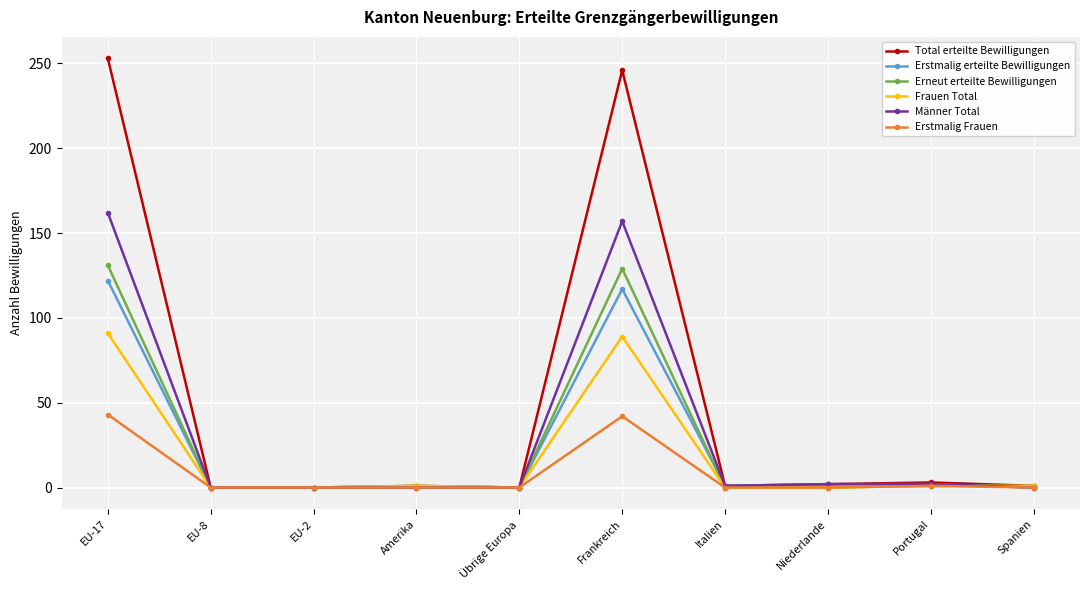

What is the difference between the second highest and second lowest values in the Total erteilte Bewilligungen series?

246